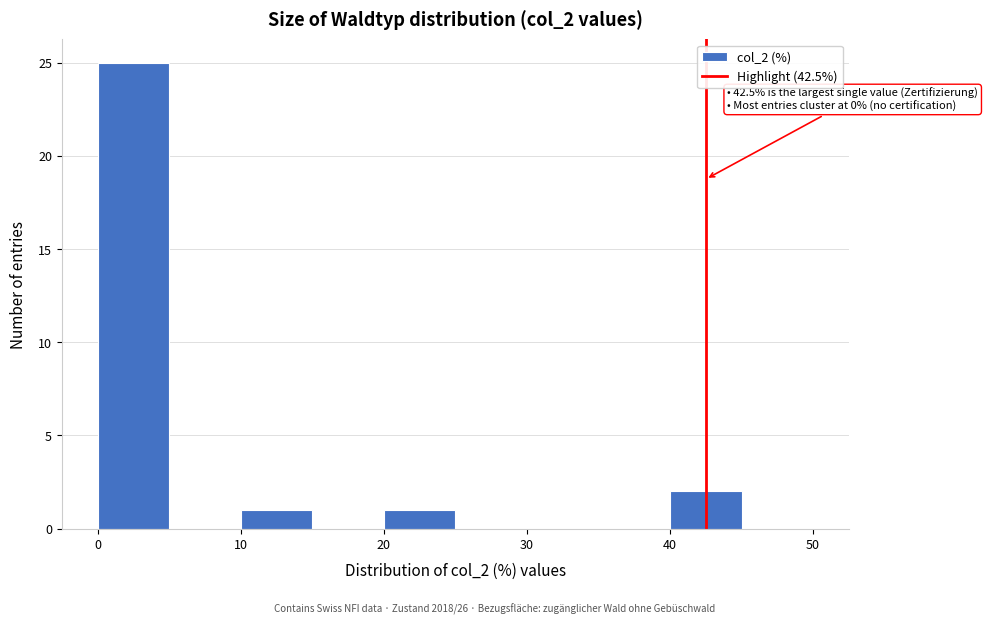

Over which range of the x-axis is the bar tallest?

0 to 5